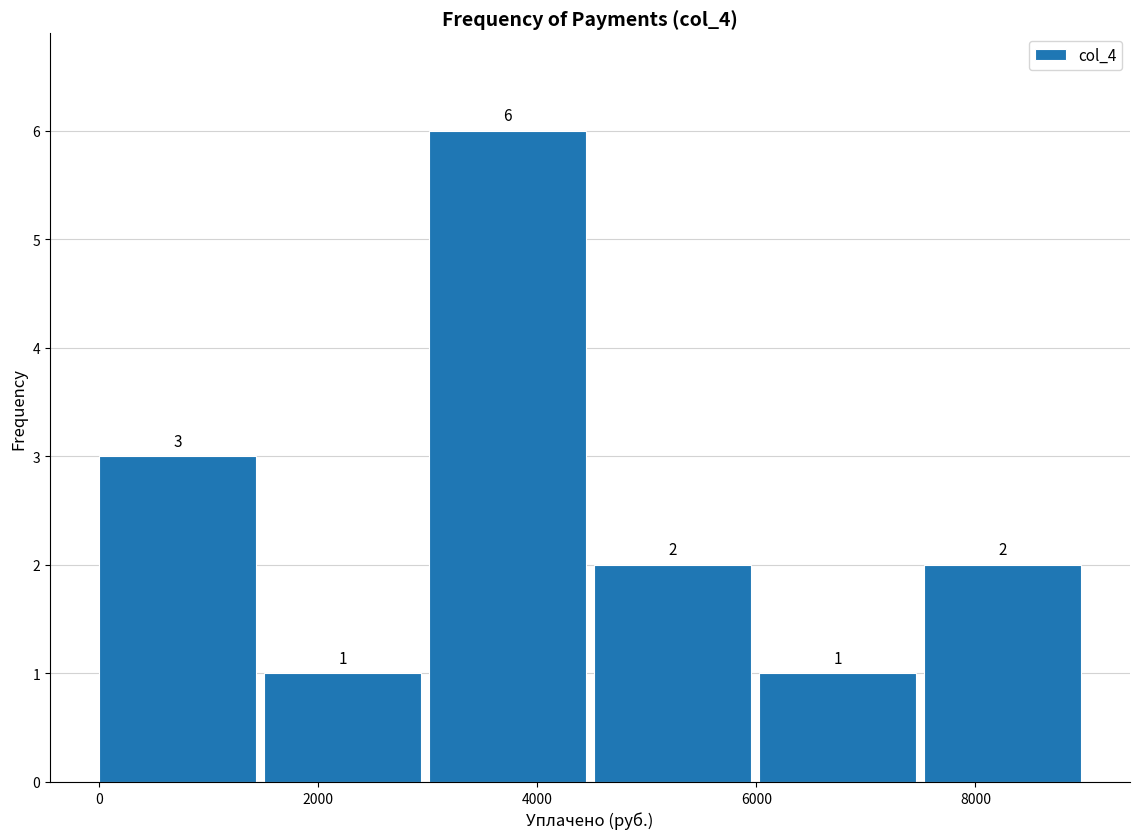

Reading left to right, list every bar in this chart as the range it spans on the x-axis followed by its height. The bar edges are not printed on the chart, so give them approximately, as read against the axis.

0 to 1600: 3
1600 to 3000: 1
3000 to 4600: 6
4600 to 6000: 2
6000 to 7600: 1
7600 to 9000: 2